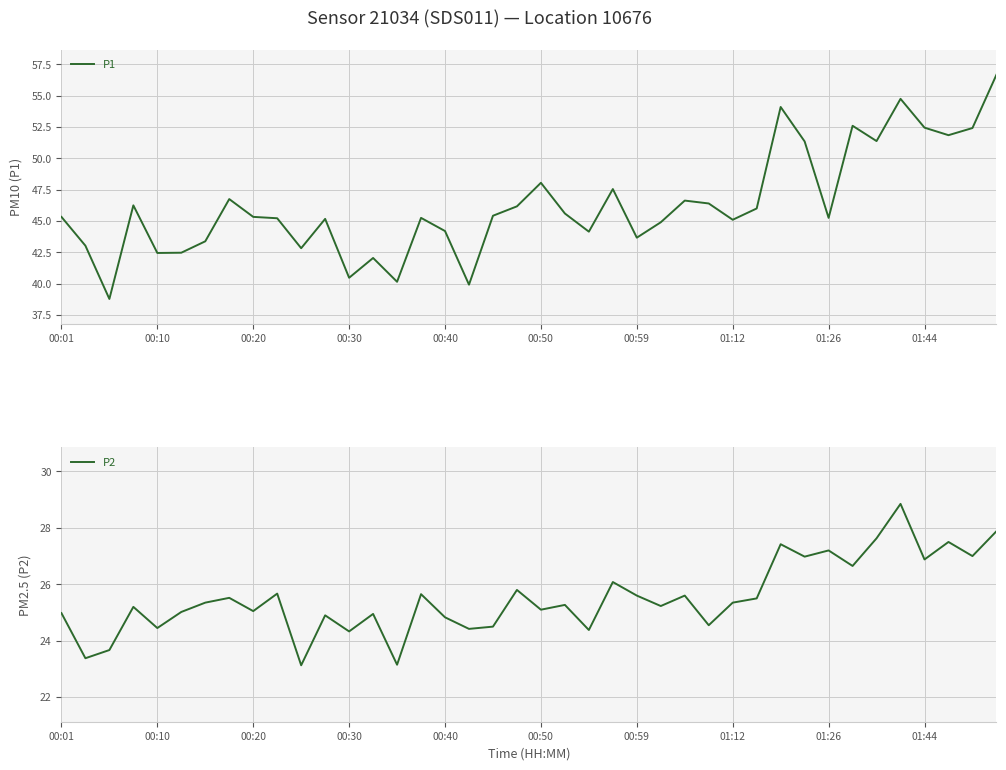

At which label is P2 closest to 25?

00:01